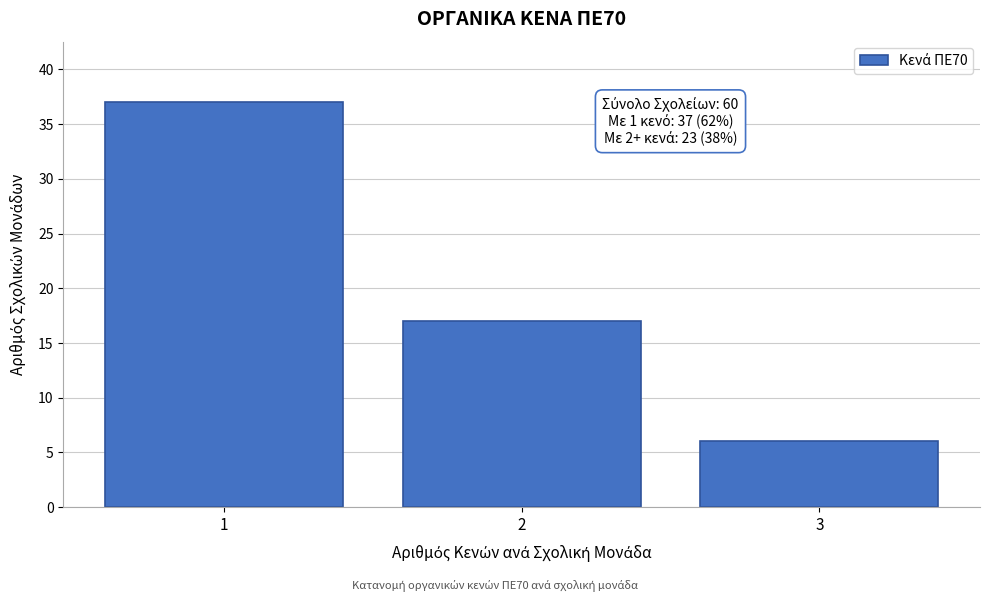

Reading left to right, list all the values displayed in this chart.

1=37	2=17	3=6